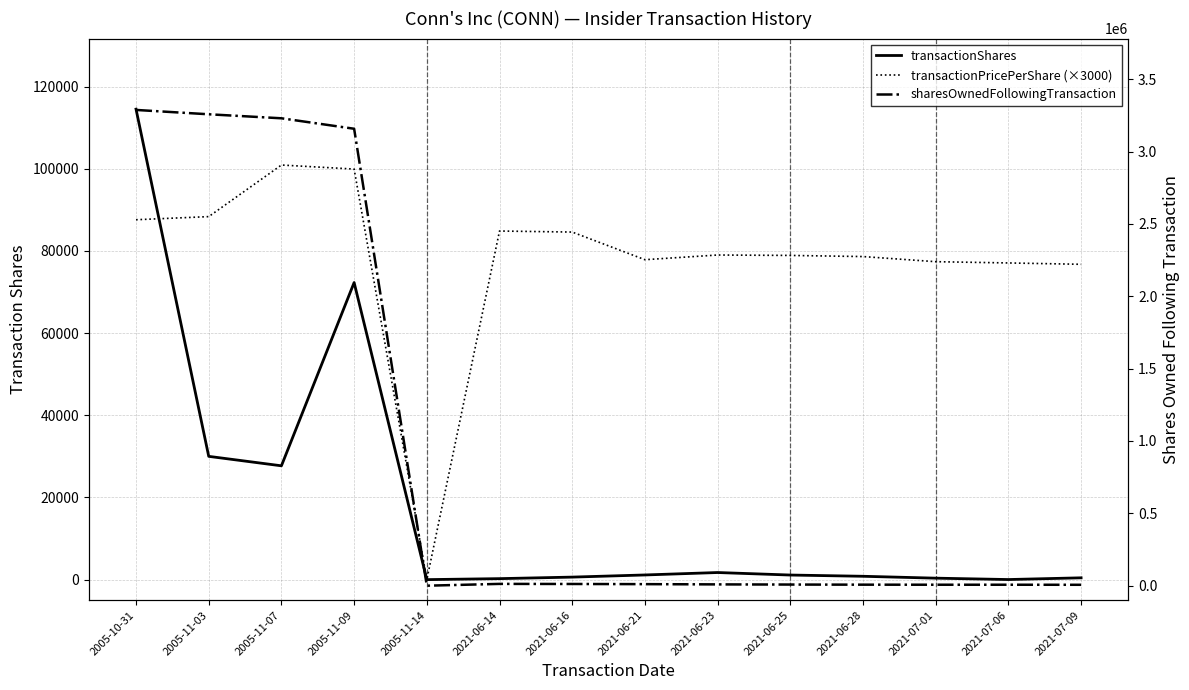

Reading left to right, what are all the values shown in this chart?

transactionShares: 114500.0	30000.0	27700.0	72300.0	0.0	240.0	613.0	1135.0	1727.0	1116.0	814.0	356.0	20.0	439.0
transactionPricePerShare (×3000): 87587.4	88345.5	100900.2	99917.4	0.0	84840.0	84585.6	77861.1	79000.2	78900.0	78622.8	77377.2	77070.0	76740.0
sharesOwnedFollowingTransaction: 3287287.0	3257287.0	3229587.0	3157287.0	0.0	12480.0	11867.0	10732.0	9005.0	7889.0	7075.0	6719.0	6699.0	6260.0